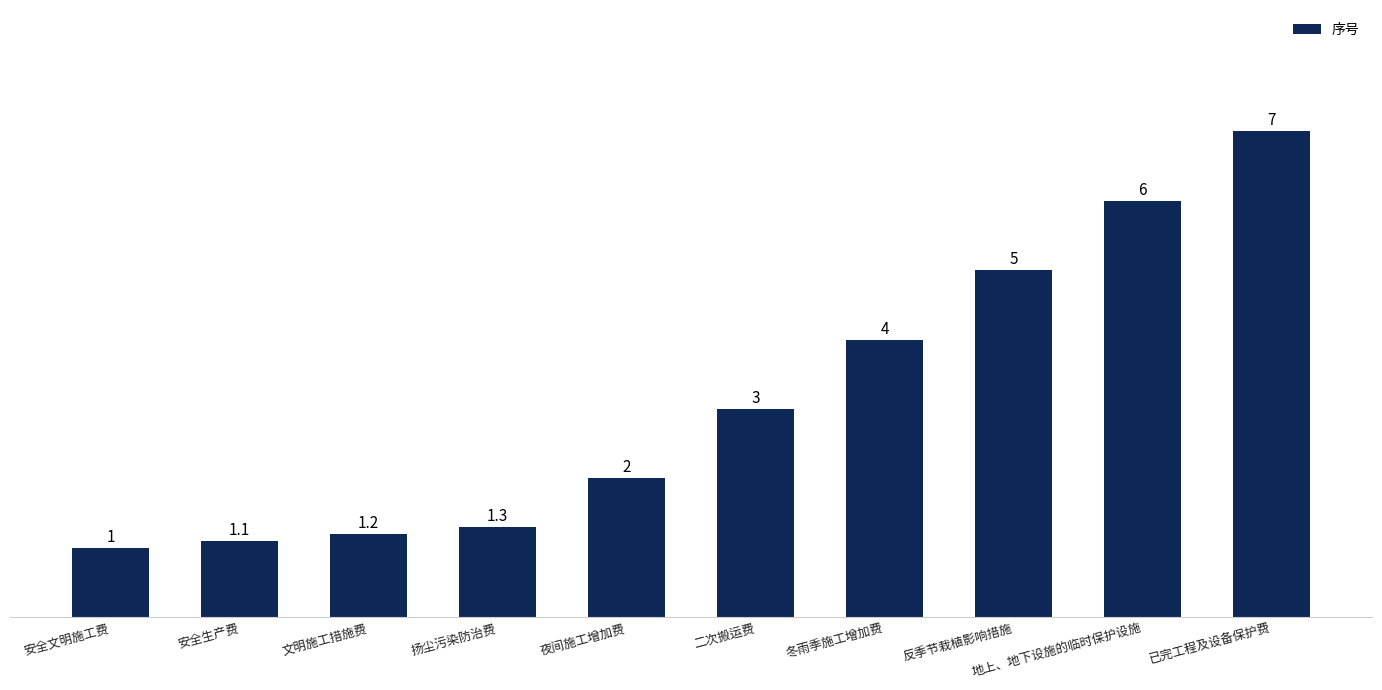

List the labels in order of value, largest first.

已完工程及设备保护费, 地上、地下设施的临时保护设施, 反季节栽植影响措施, 冬雨季施工增加费, 二次搬运费, 夜间施工增加费, 扬尘污染防治费, 文明施工措施费, 安全生产费, 安全文明施工费